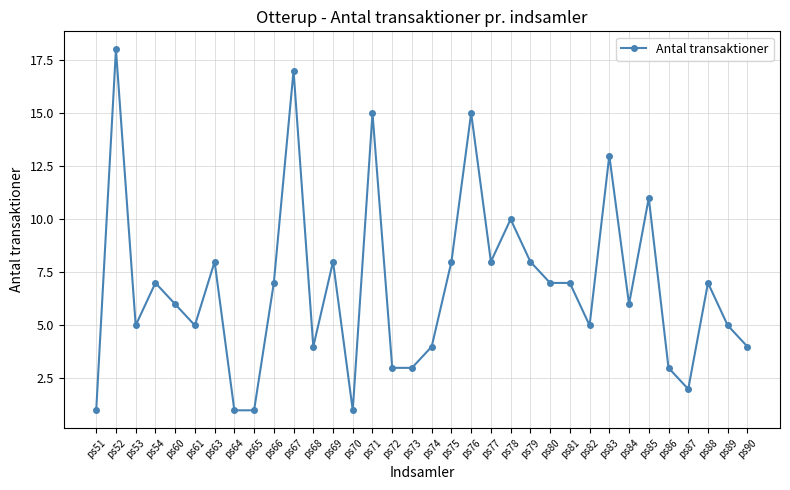

Approximately how many times larger is the value at ps87 compared to ps61?

0.4